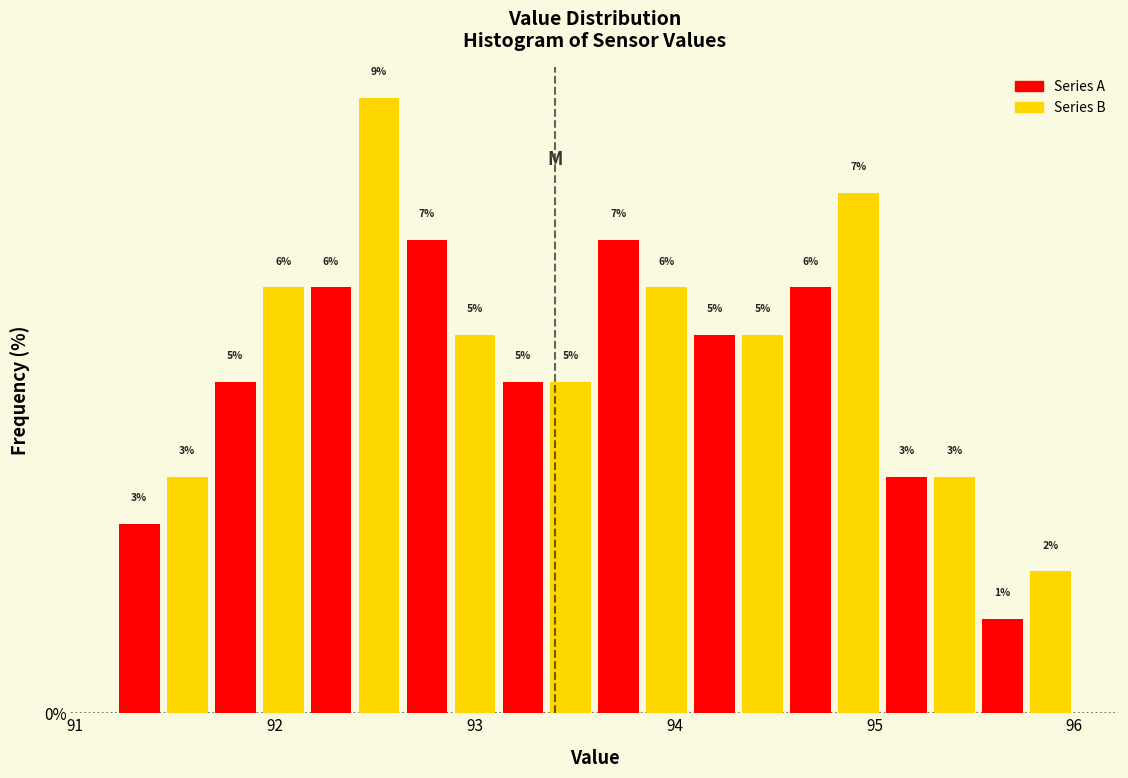

Around what value on the x-axis is the tallest bar? Give the approximate position of its centre, as read against the axis.

92.5